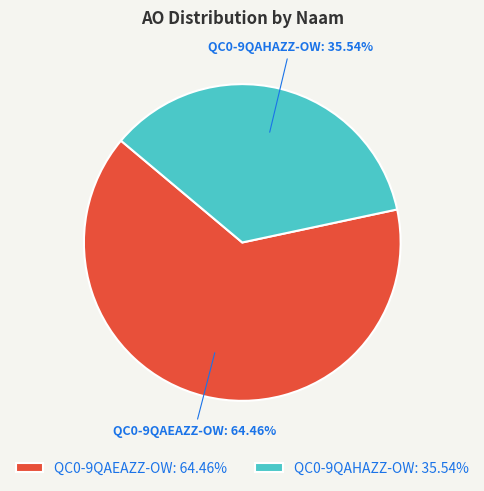

Which has a higher value, QC0-9QAEAZZ-OW or QC0-9QAHAZZ-OW?

QC0-9QAEAZZ-OW